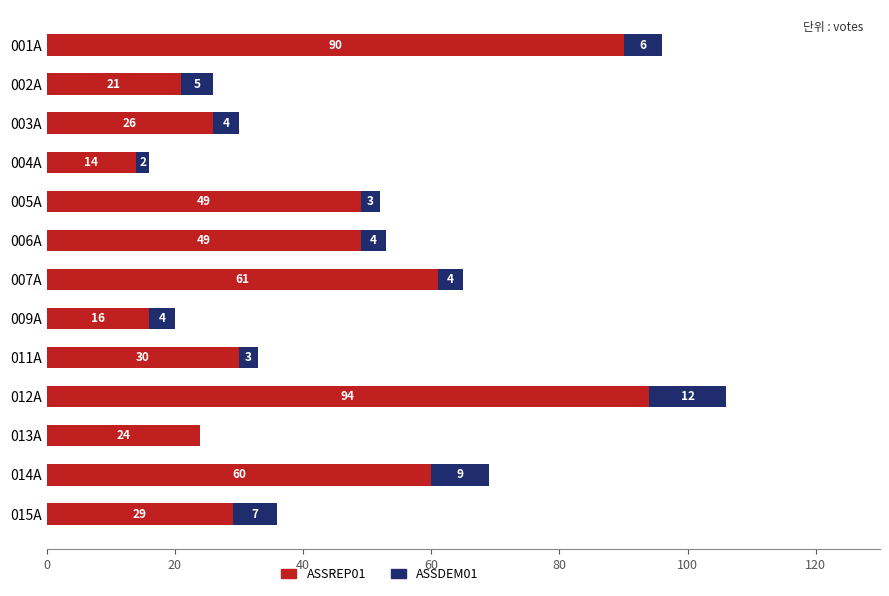

What is the approximate value of ASSREP01 at 001A, to the nearest 10?

90